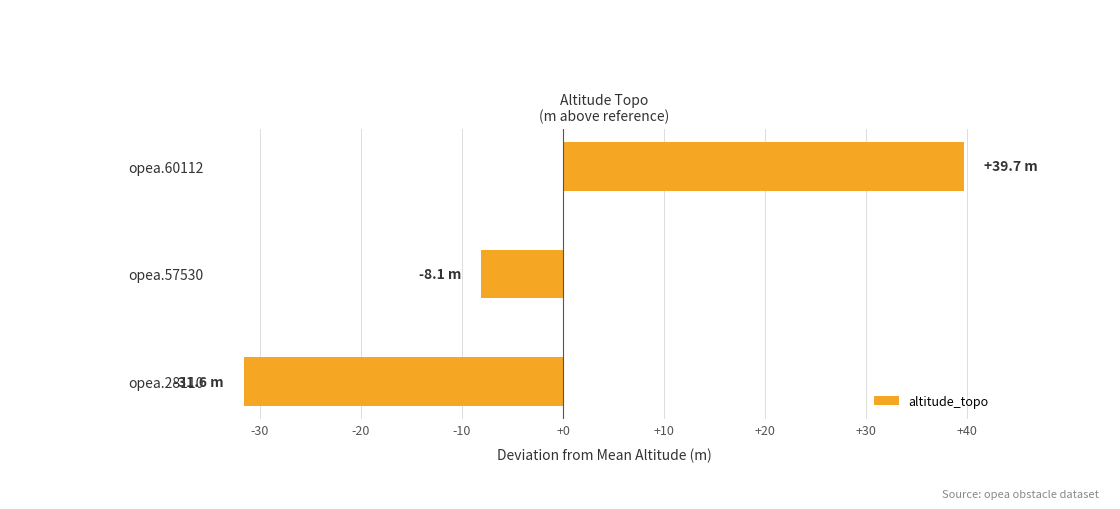

Read the value at opea.28110.

-31.6